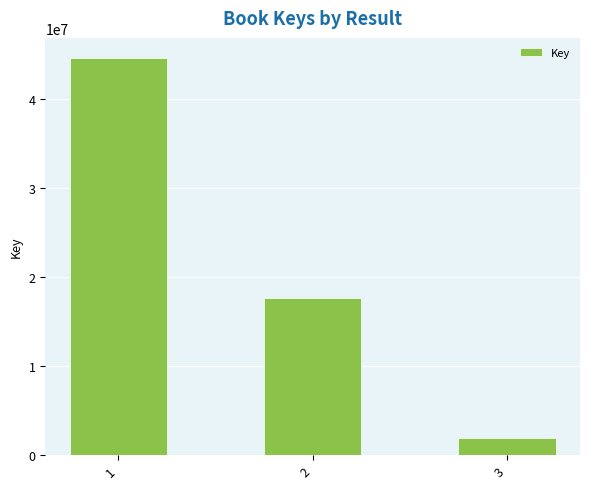

The chart shows a value of 1946863 at 3. True or false?

True